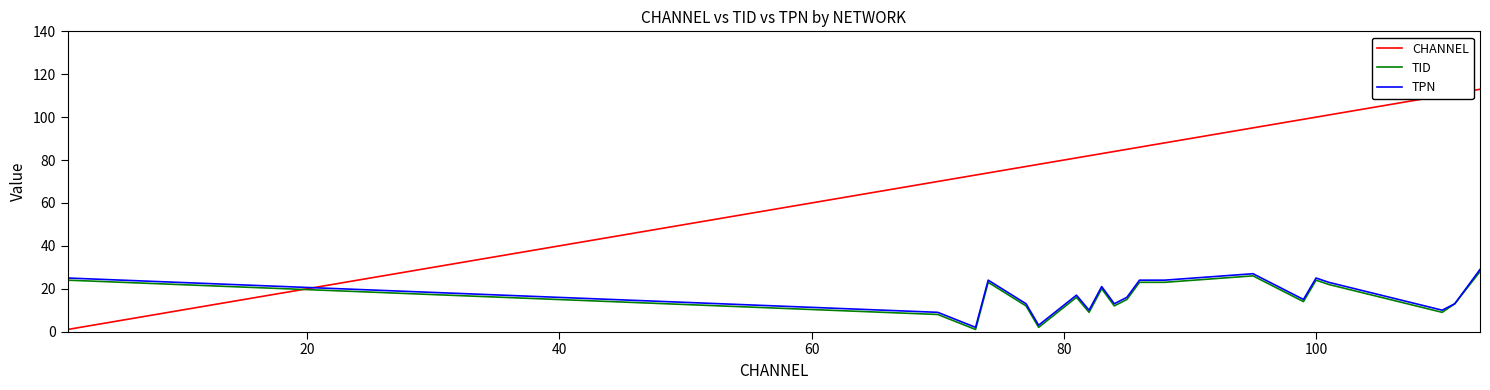

Does the chart have visible grid lines?

No